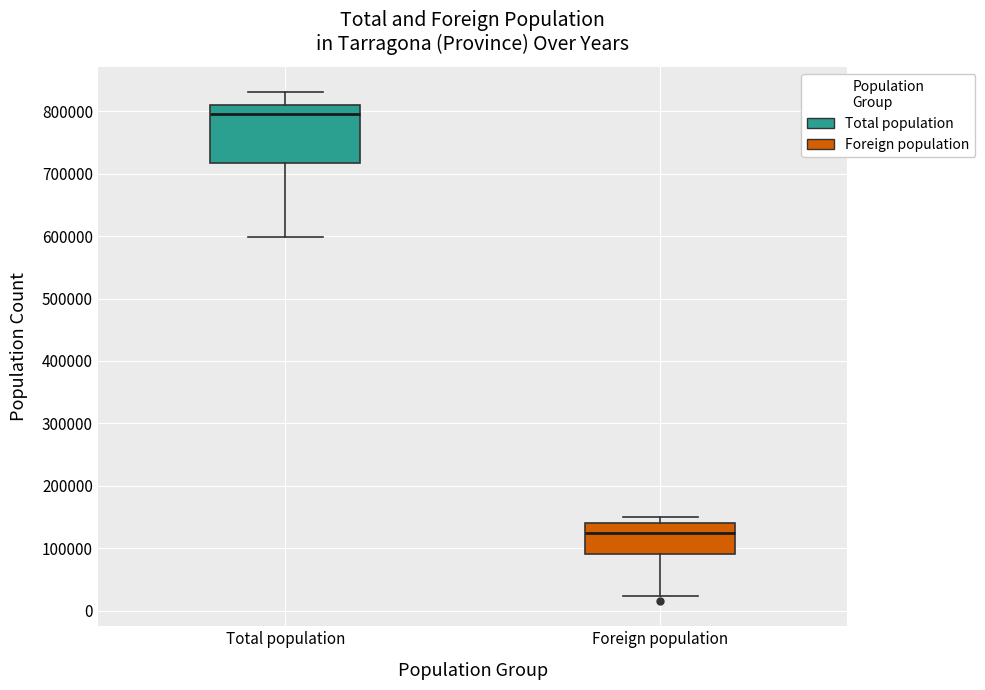

Reading left to right, transcribe this box plot: for each box, give where its median line is, the range the box spans, and where its two whiskers end, as read against the y-axis. The values are not printed on the chart, so give them approximately, as read against the axis.

Total population: median 800000, box 720000 to 810000, whiskers 600000 to 830000
Foreign population: median 120000, box 90000 to 140000, whiskers 20000 to 150000